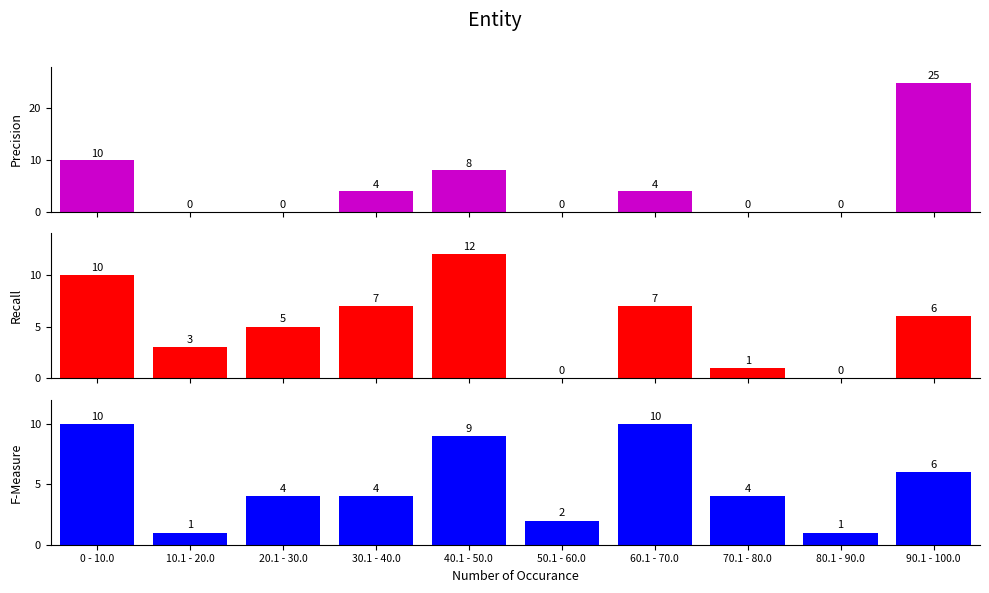

Reading left to right, transcribe all the data shown in this chart.

Precision: 0 - 10.0=10	10.1 - 20.0=0	20.1 - 30.0=0	30.1 - 40.0=4	40.1 - 50.0=8	50.1 - 60.0=0	60.1 - 70.0=4	70.1 - 80.0=0	80.1 - 90.0=0	90.1 - 100.0=25
Recall: 0 - 10.0=10	10.1 - 20.0=3	20.1 - 30.0=5	30.1 - 40.0=7	40.1 - 50.0=12	50.1 - 60.0=0	60.1 - 70.0=7	70.1 - 80.0=1	80.1 - 90.0=0	90.1 - 100.0=6
F-Measure: 0 - 10.0=10	10.1 - 20.0=1	20.1 - 30.0=4	30.1 - 40.0=4	40.1 - 50.0=9	50.1 - 60.0=2	60.1 - 70.0=10	70.1 - 80.0=4	80.1 - 90.0=1	90.1 - 100.0=6